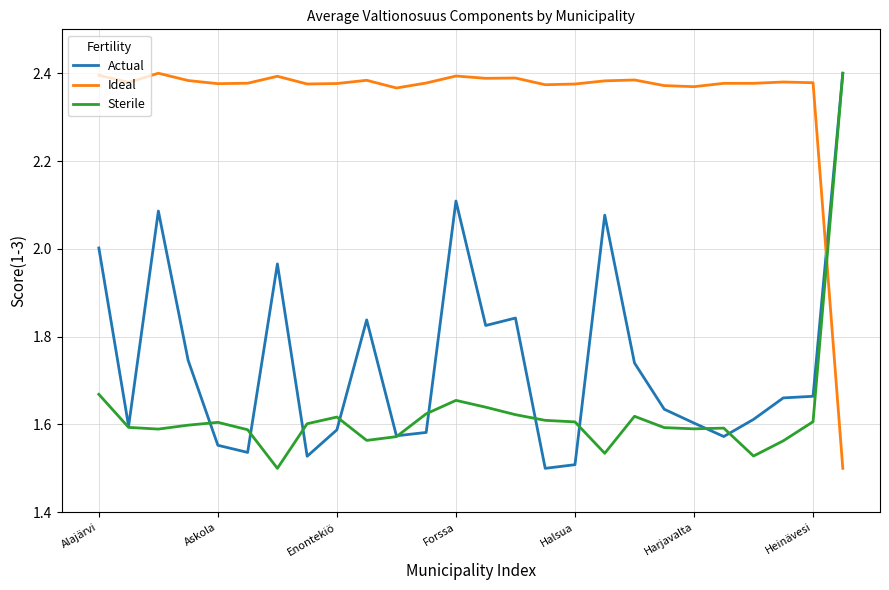

Rank the series by their average value, from highest to lowest.

Ideal, Actual, Sterile